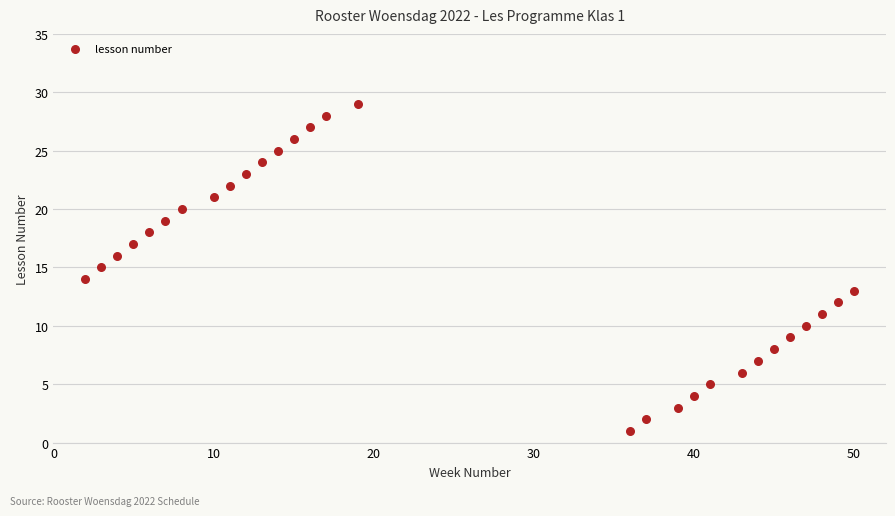

What is the range of X values (max minus min)?

48